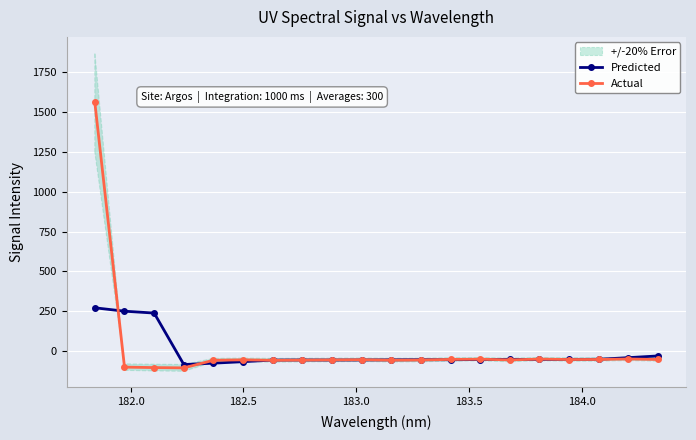

What is the value of the Predicted point at the 18th from the left?

-52.8